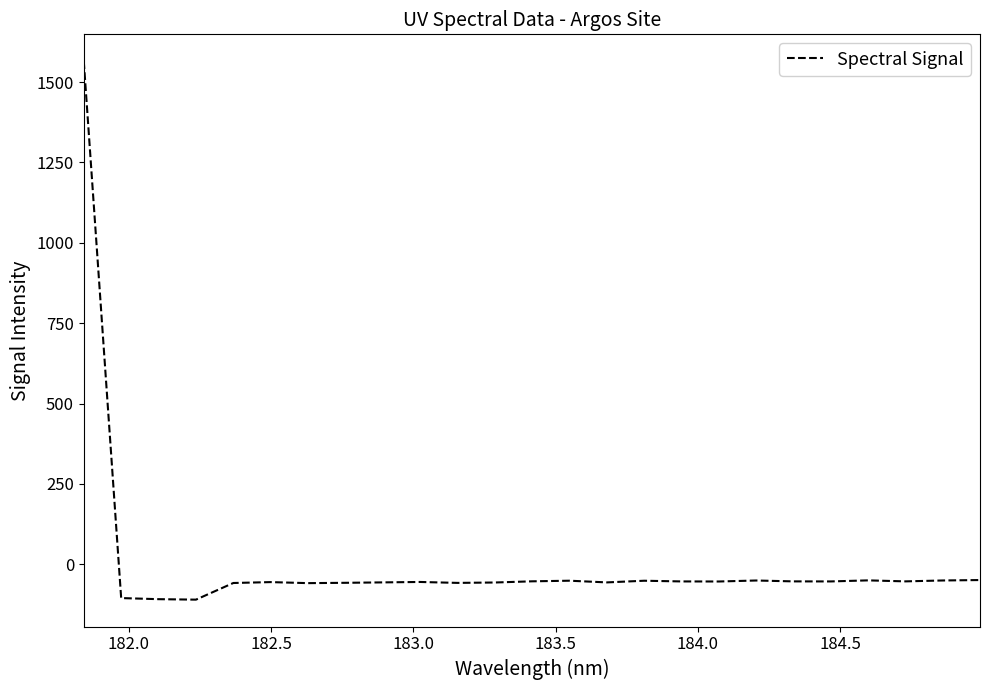

Count the number of data series in this chart.

1